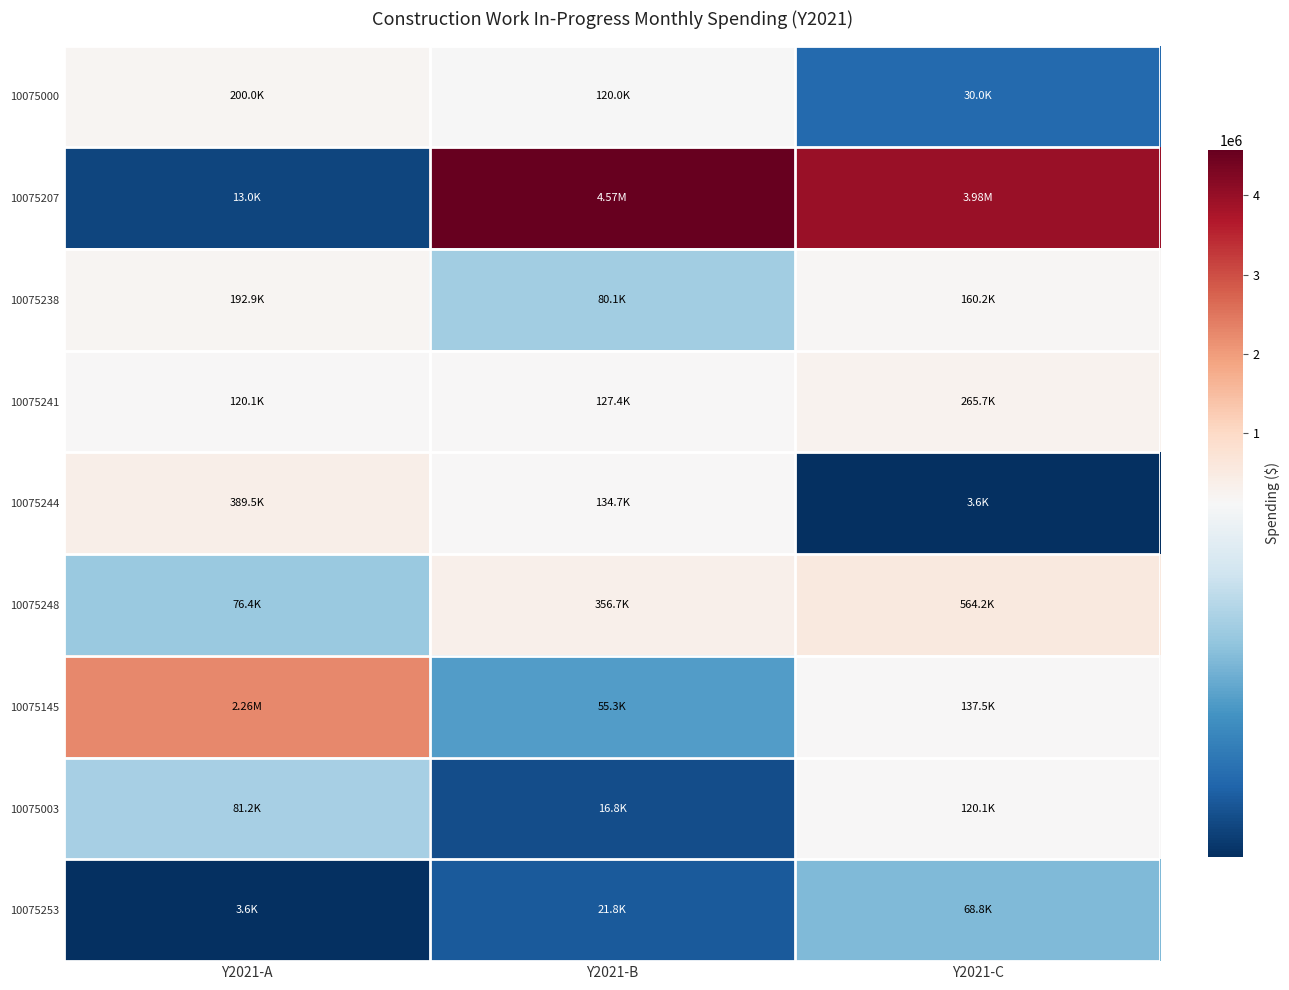

Reading left to right, extract all data points from this chart.

10075000: Y2021-A=200000.0	Y2021-B=120000.0	Y2021-C=30000.0
10075207: Y2021-A=13012.4	Y2021-B=4571840.0	Y2021-C=3980080.0
10075238: Y2021-A=192920.0	Y2021-B=80080.0	Y2021-C=160160.0
10075241: Y2021-A=120120.0	Y2021-B=127400.0	Y2021-C=265720.0
10075244: Y2021-A=389480.0	Y2021-B=134680.0	Y2021-C=3640.0
10075248: Y2021-A=76440.0	Y2021-B=356720.0	Y2021-C=564200.0
10075145: Y2021-A=2256149.2	Y2021-B=55336.3	Y2021-C=137500.0
10075003: Y2021-A=81250.0	Y2021-B=16839.8	Y2021-C=120120.0
10075253: Y2021-A=3640.0	Y2021-B=21840.0	Y2021-C=68750.0